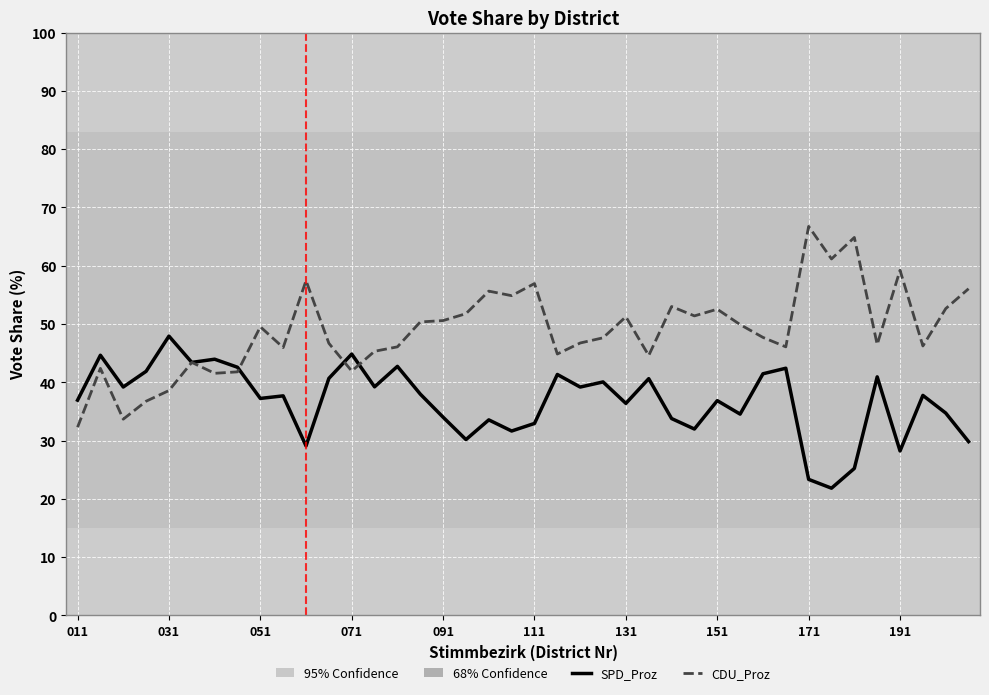

What is the sum of all CDU_Proz values?

1953.0